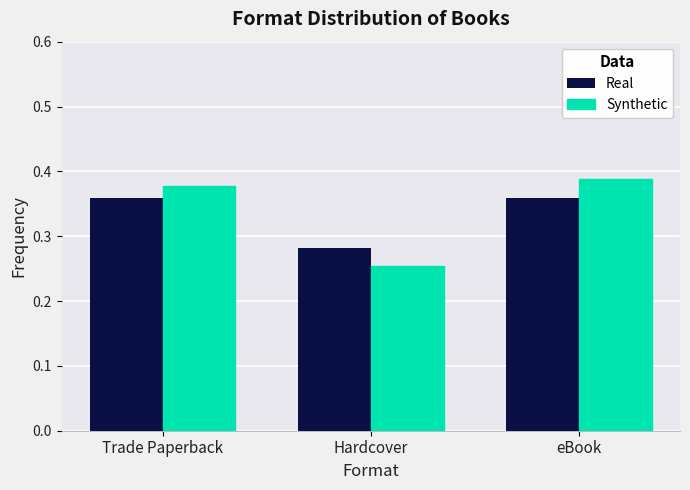

List the labels in order of Real value, smallest first.

Hardcover, Trade Paperback, eBook